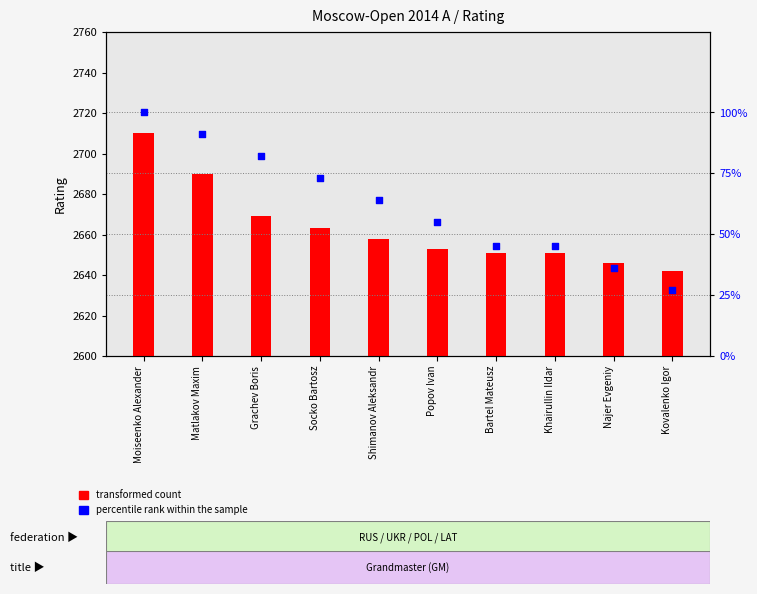

Which series reaches the maximum Y coordinate?

transformed count